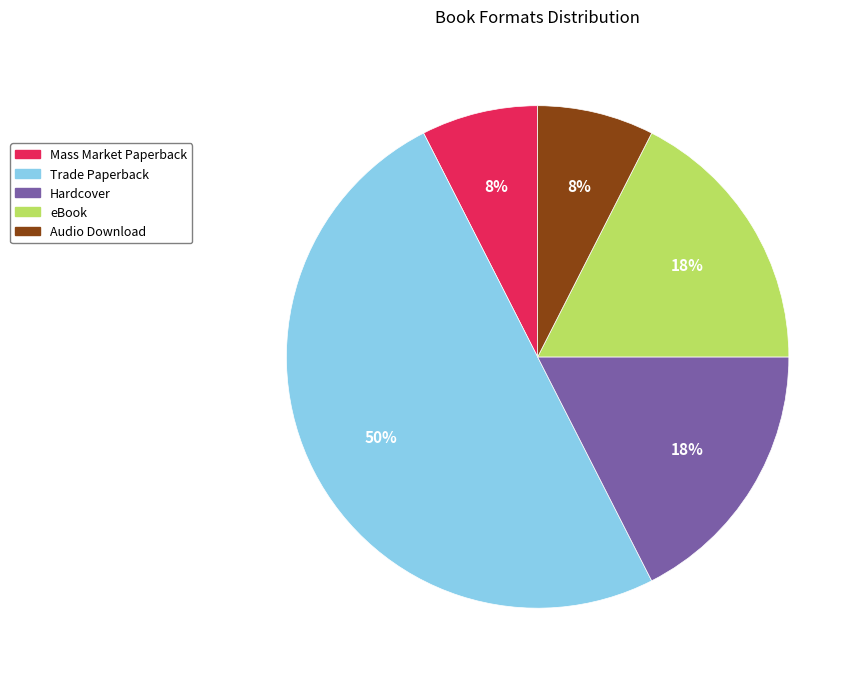

The Trade Paperback slice represents 50% of the pie. True or false?

True